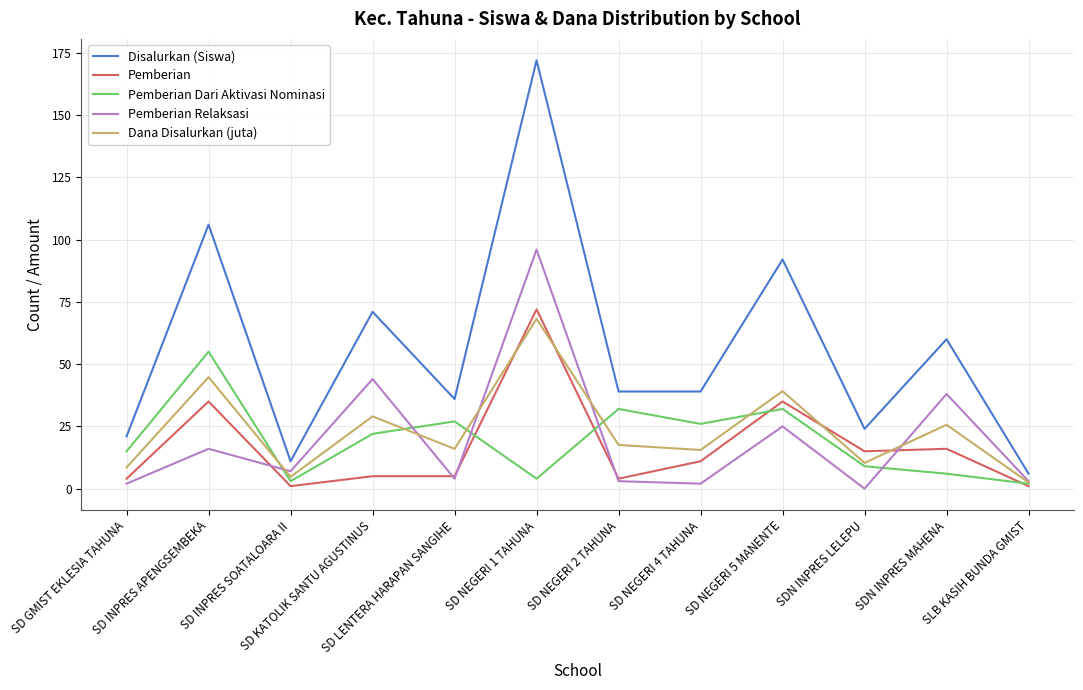

Which series has the widest spread of values?

Disalurkan (Siswa)